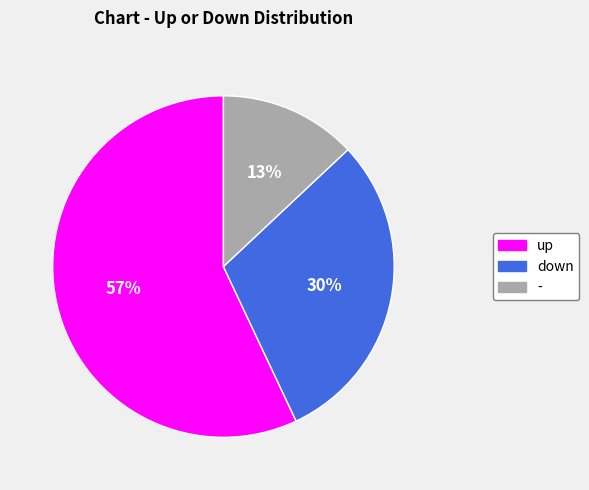

To the nearest percent, what percentage of the pie is up?

57%